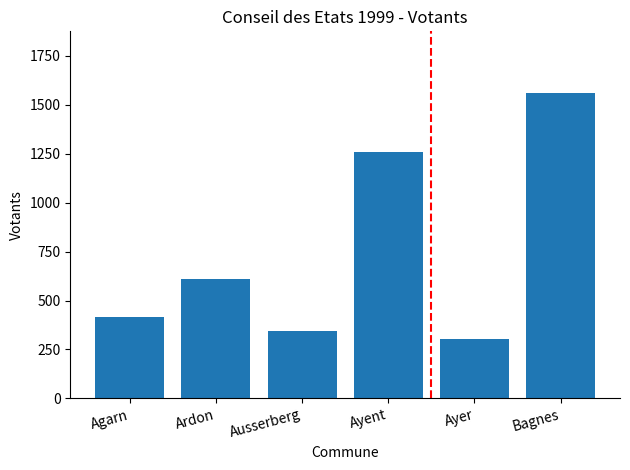

What is the approximate value at Bagnes, to the nearest 50?

1550